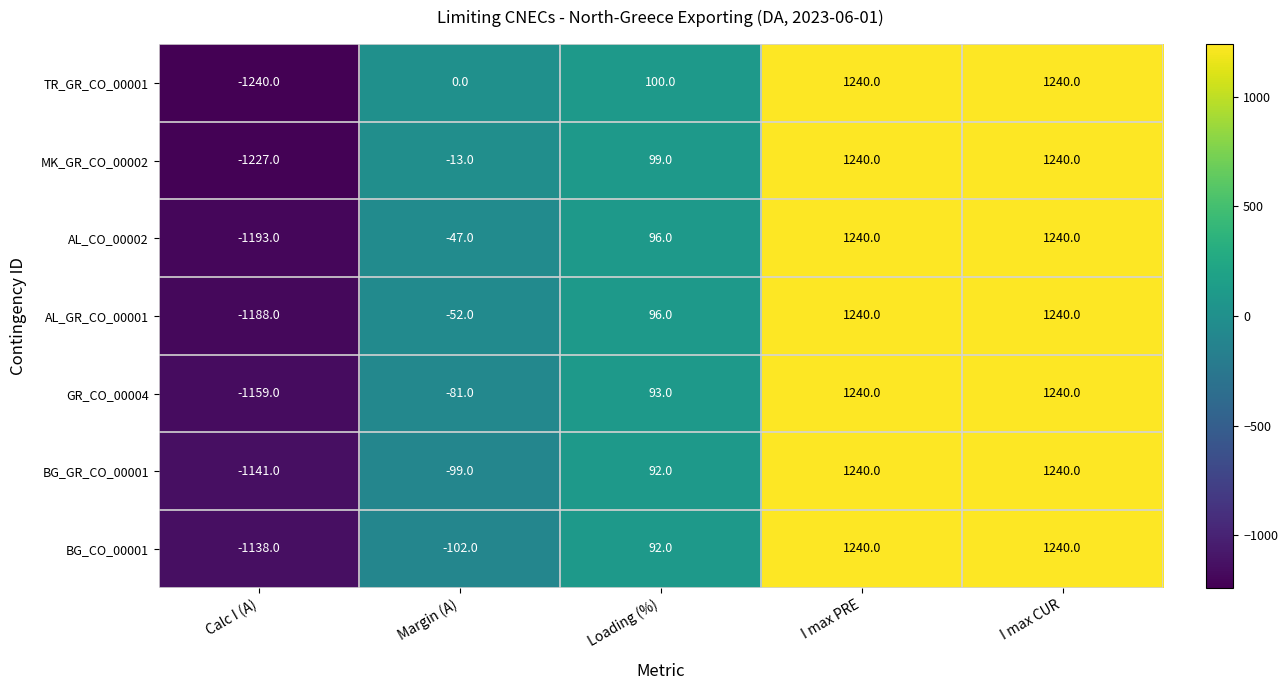

Is it true that MK_GR_CO_00002 equals 2142 at I max PRE?

False